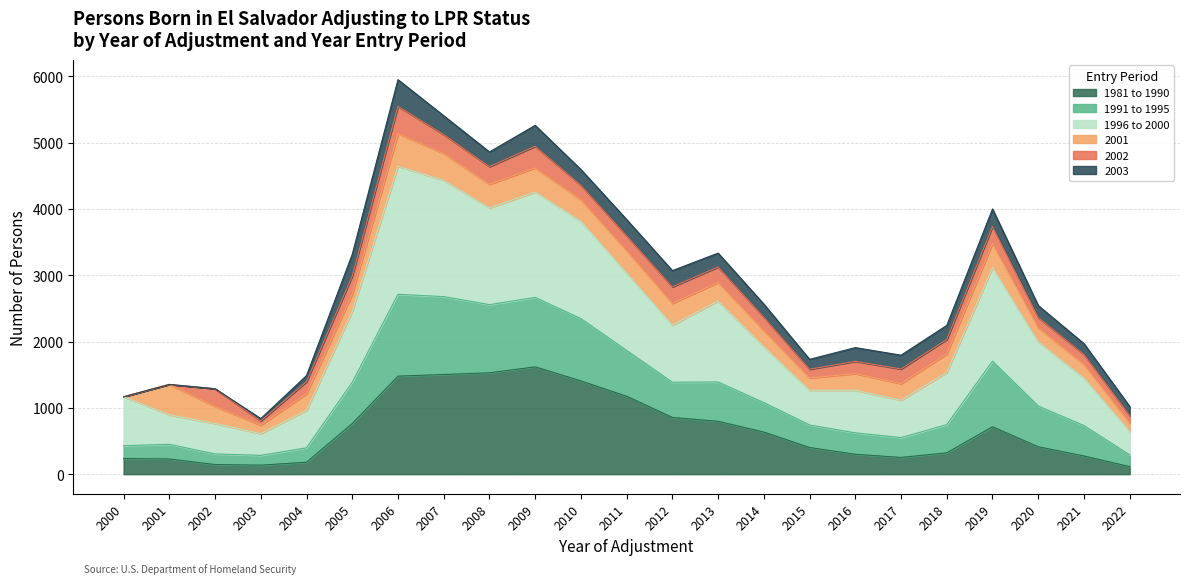

Is it true that 1991 to 1995 equals 2006 at 2017?

False